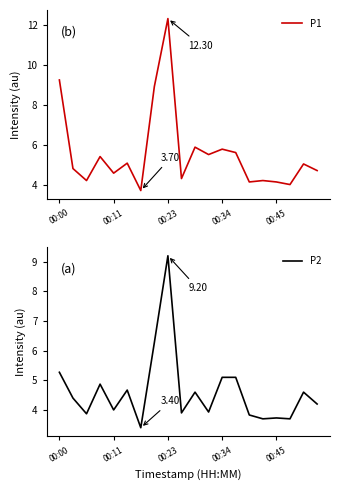

How many distinct data groups are displayed?

2